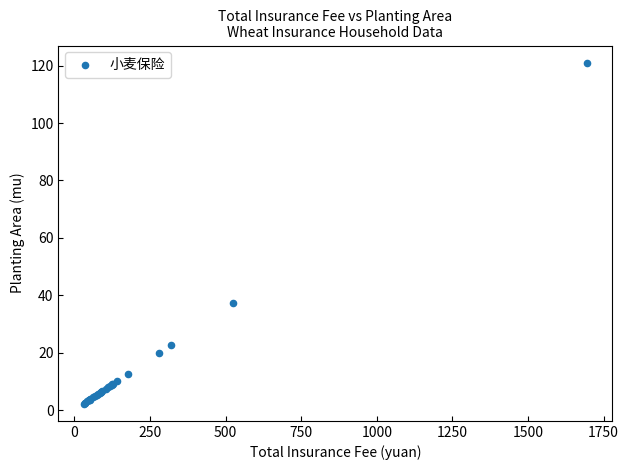

What Y value in the scatter plot is closest to 61?

37.4